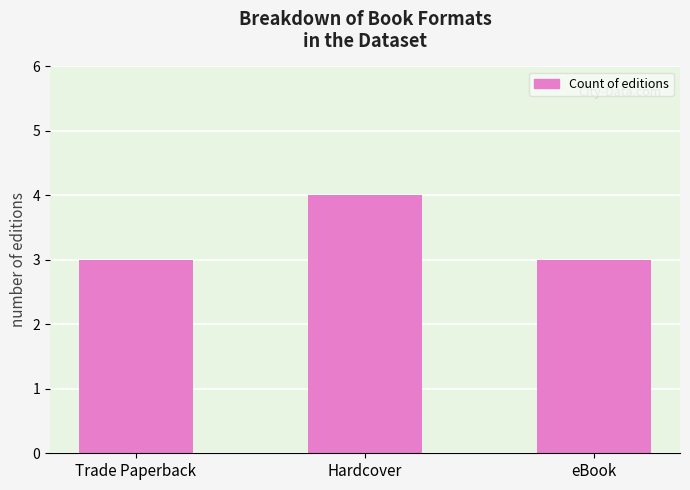

Are the bars horizontal?

No